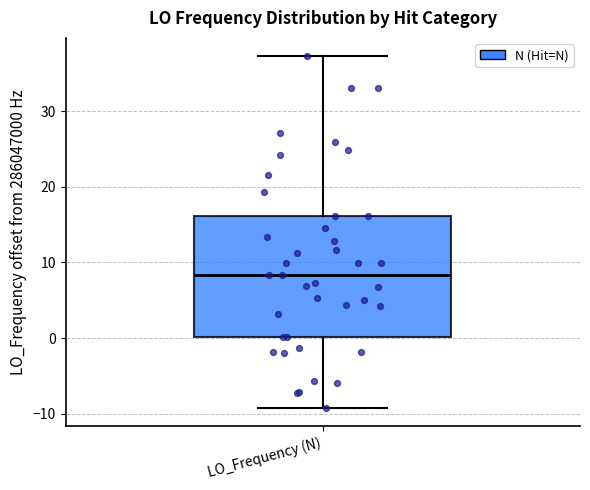

Where does the lower whisker of the box for LO_Frequency (N) end on the y-axis? The values are not printed on the chart, so give them approximately, as read against the axis.

-9